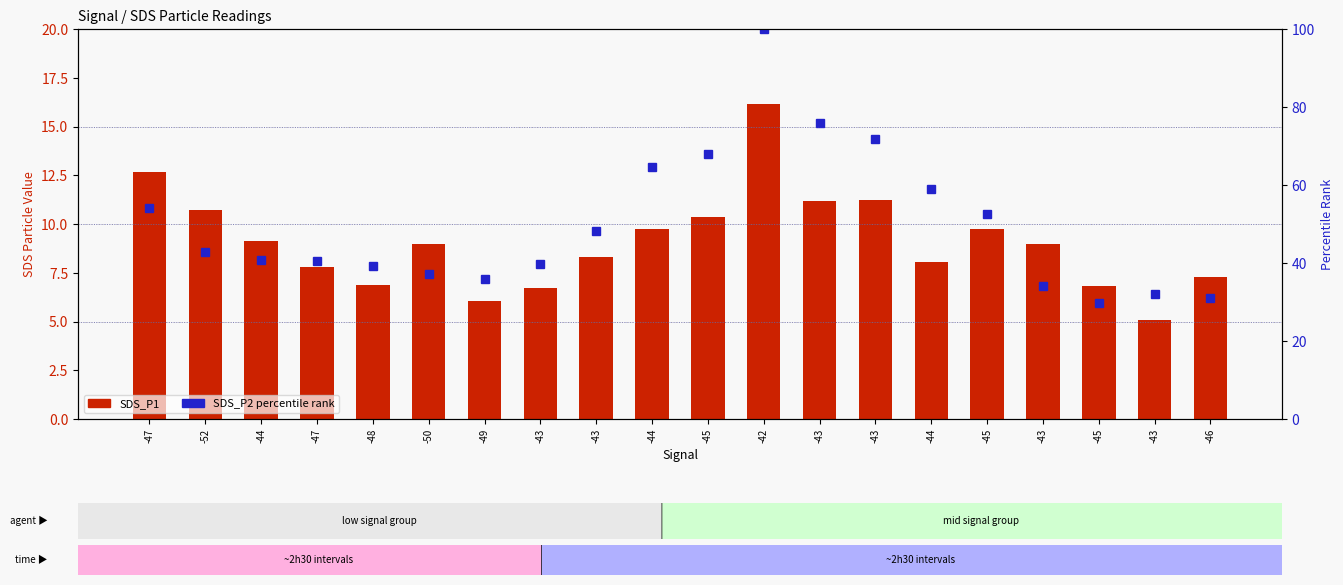

What is the sum of all SDS_P1 values?

181.9